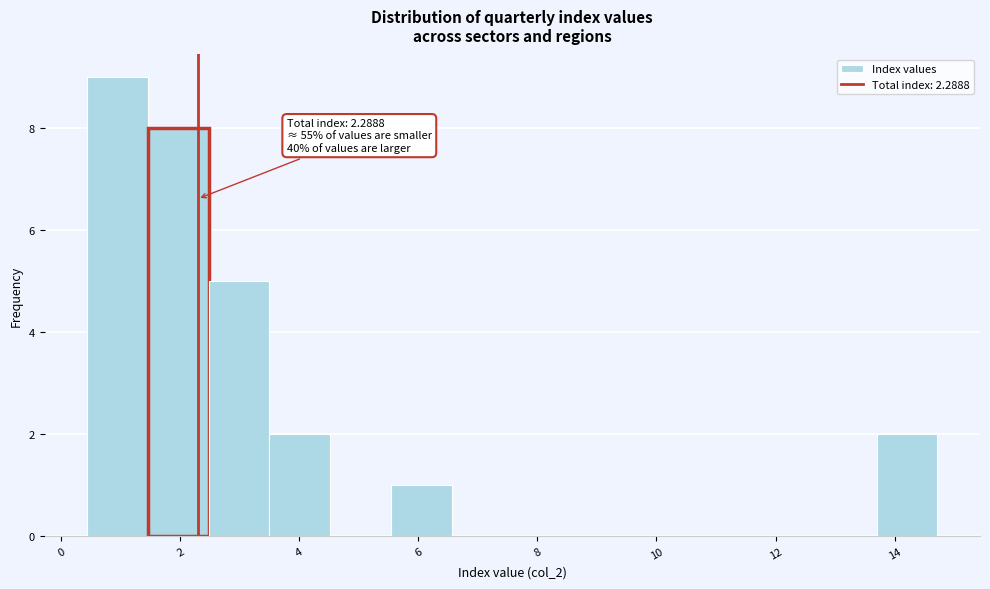

Which range on the x-axis has the tallest bar?

0.4 to 1.4